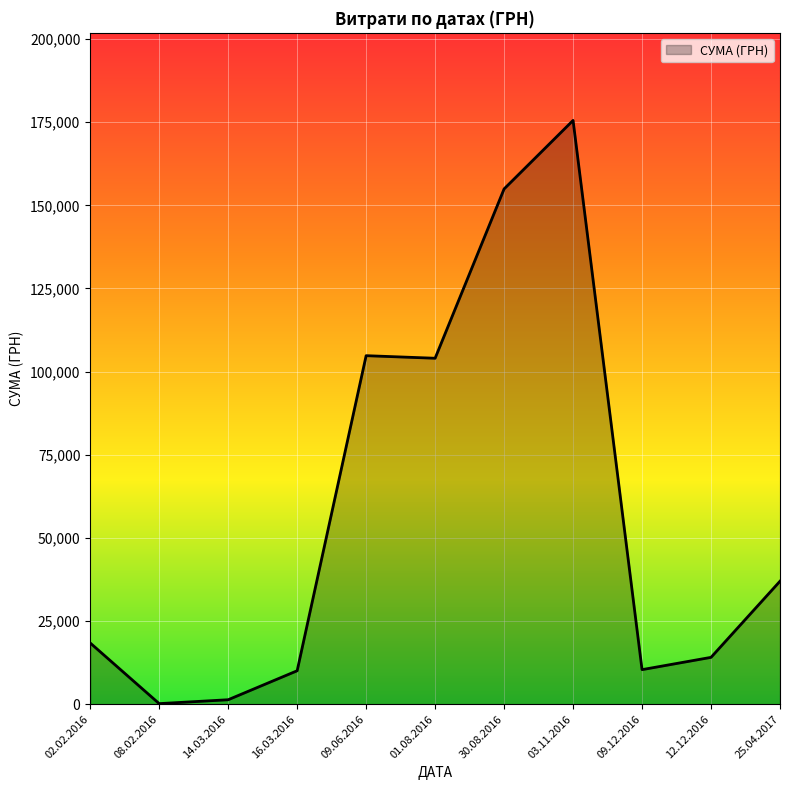

What is the difference between the values at 12.12.2016 and 03.11.2016?

161440.2